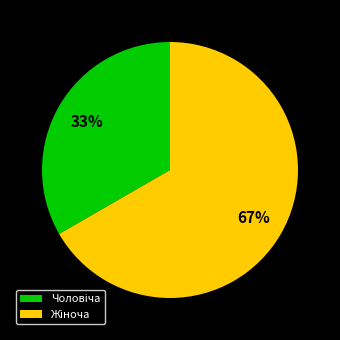

Does any single category account for the majority?

Yes